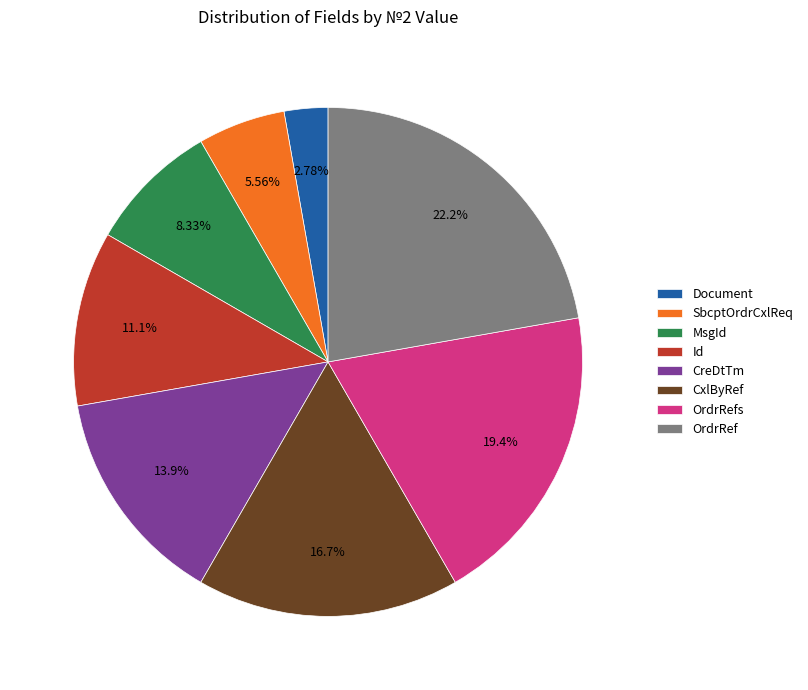

Is there a majority slice in this chart?

No